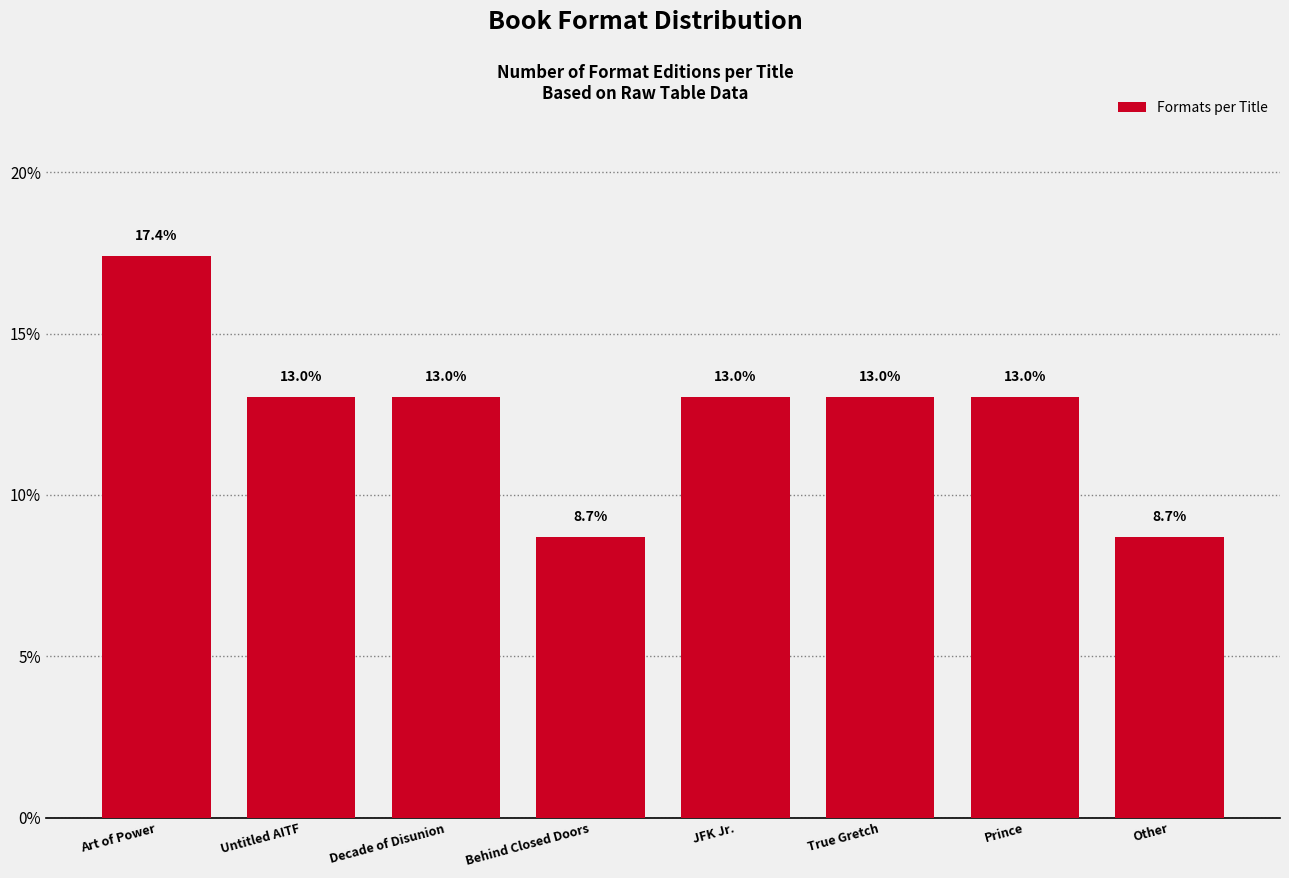

Reading right to left, list all the values displayed in this chart.

8.7	13.0	13.0	13.0	8.7	13.0	13.0	17.4